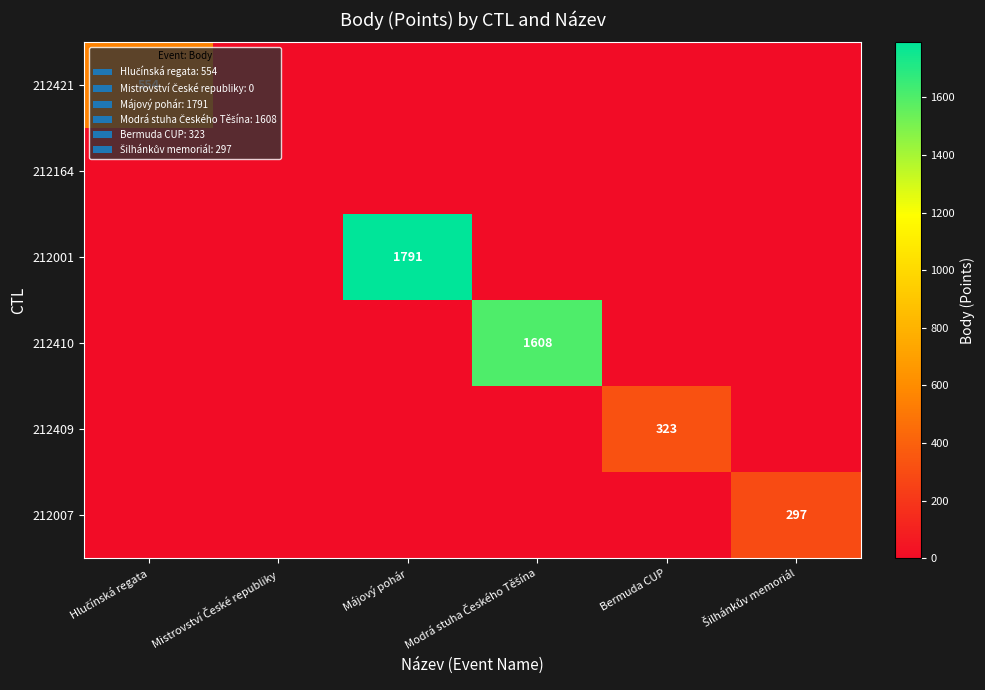

Which series has the widest spread of values?

212001